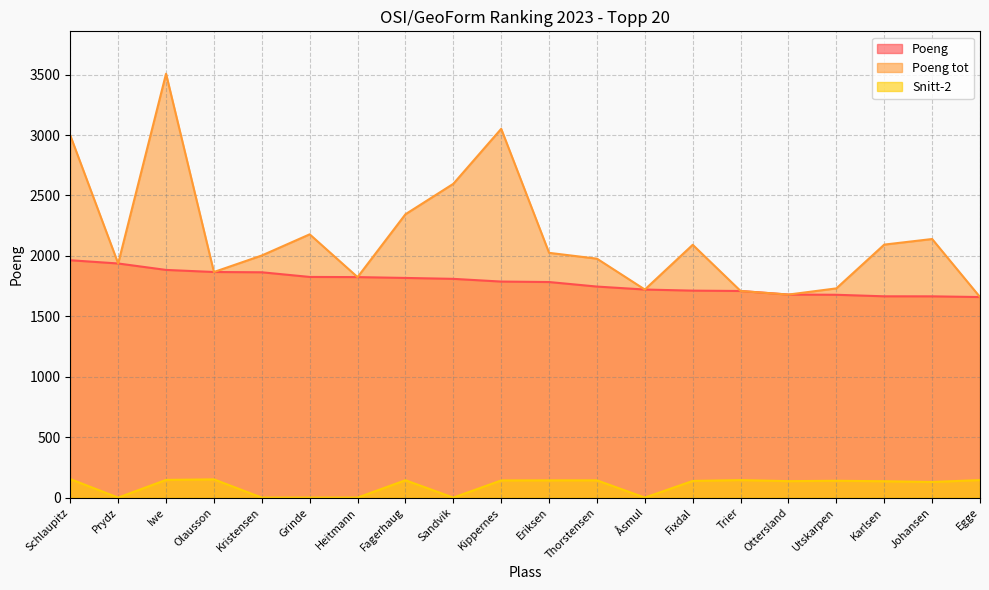

True or false: Poeng tot and Poeng cross at least once.

False